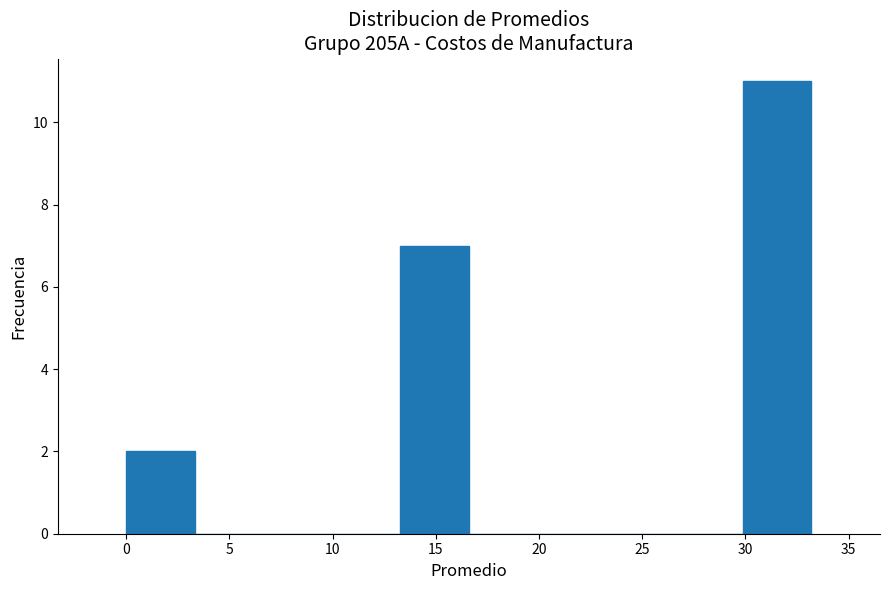

Reading left to right, transcribe this chart: for each bar, give the range it covers on the x-axis and its height. Neither the bar edges nor the heights are printed on the chart, so give them approximately, as read against the axes.

0.0 to 3.5: 2
3.5 to 6.5: 0
6.5 to 10.0: 0
10.0 to 13.5: 0
13.5 to 16.5: 7
16.5 to 20.0: 0
20.0 to 23.0: 0
23.0 to 26.5: 0
26.5 to 30.0: 0
30.0 to 33.0: 11